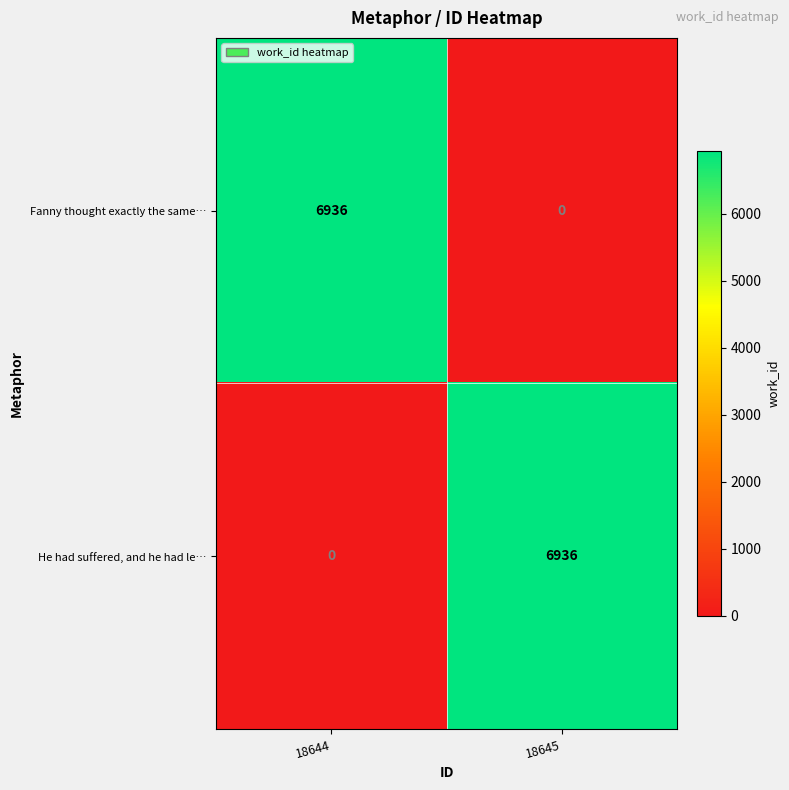

At 18645, list the series in order from smallest to largest.

Fanny thought exactly the same…, He had suffered, and he had le…